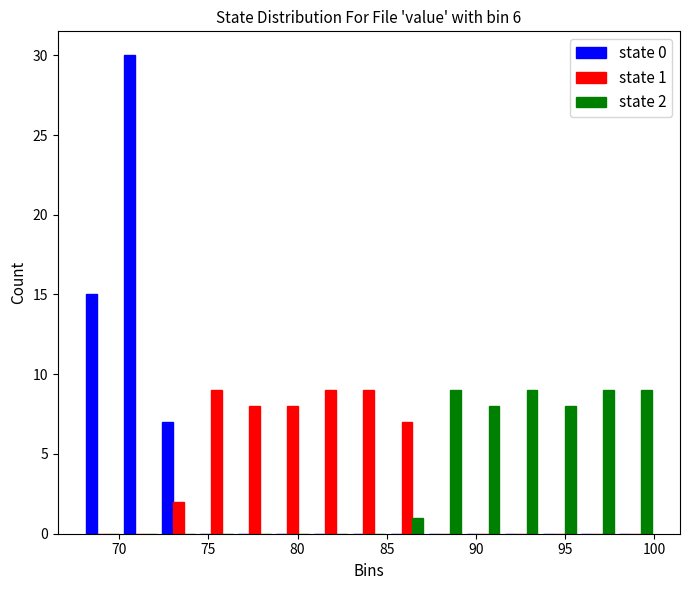

In the state 0 series, which range on the x-axis has the tallest bar?

70.0 to 72.5